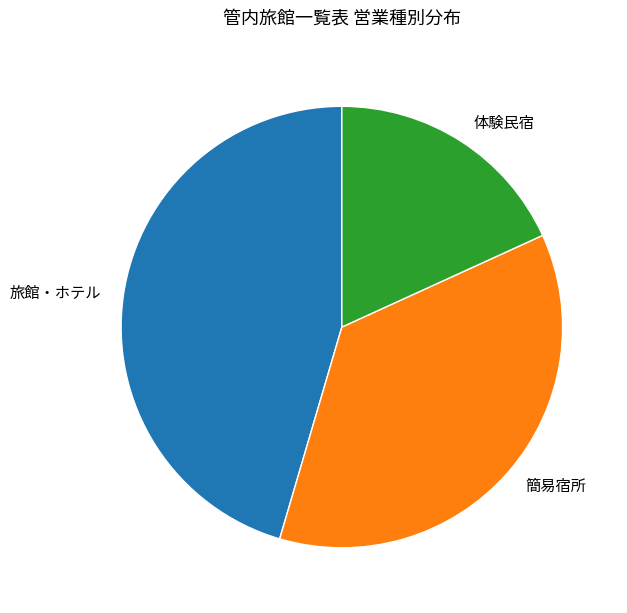

Is it true that 旅館・ホテル is 38% of the pie?

False